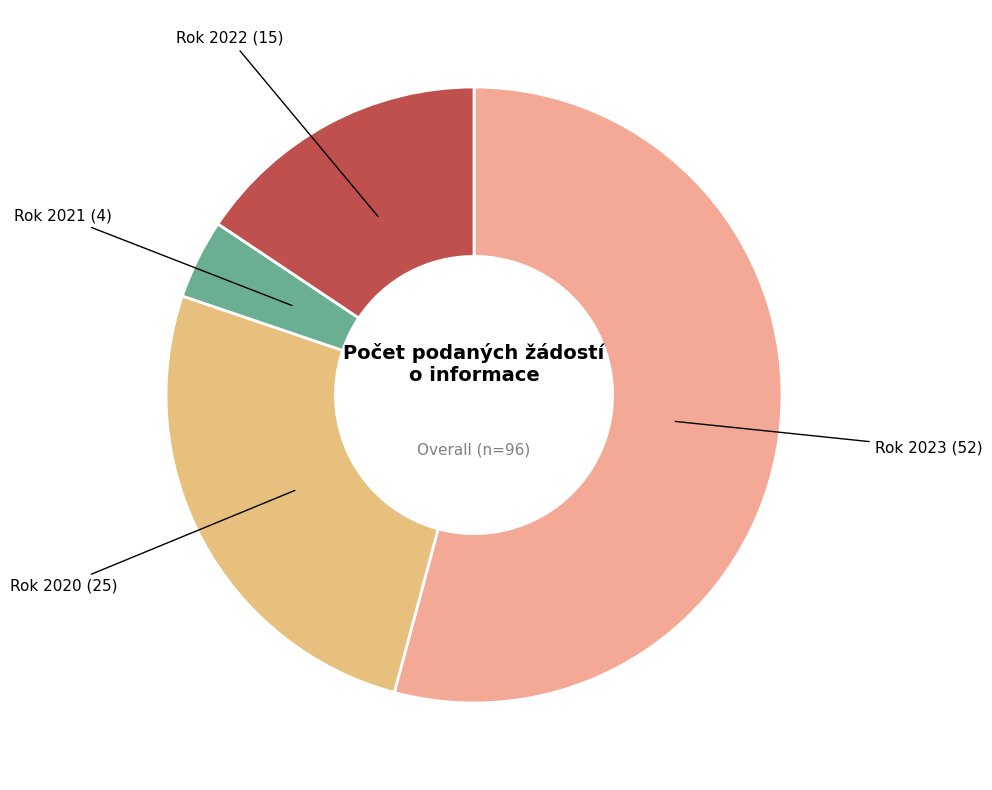

What is the largest slice in the pie chart?

Rok 2023 (52)